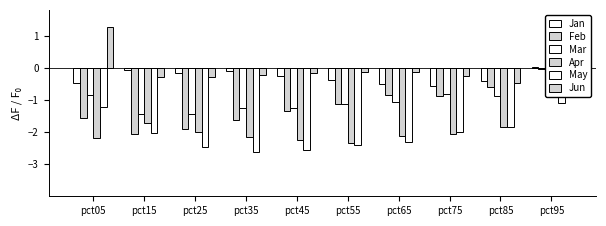

Reading left to right, what are all the values shown in this chart?

Jan: pct05=-0.5	pct15=-0.1	pct25=-0.2	pct35=-0.1	pct45=-0.3	pct55=-0.4	pct65=-0.5	pct75=-0.6	pct85=-0.4	pct95=0.0
Feb: pct05=-1.5	pct15=-2.1	pct25=-1.9	pct35=-1.6	pct45=-1.3	pct55=-1.1	pct65=-0.8	pct75=-0.9	pct85=-0.6	pct95=-0.0
Mar: pct05=-0.9	pct15=-1.4	pct25=-1.4	pct35=-1.3	pct45=-1.3	pct55=-1.1	pct65=-1.1	pct75=-0.8	pct85=-0.9	pct95=-0.1
Apr: pct05=-2.2	pct15=-1.7	pct25=-2.0	pct35=-2.2	pct45=-2.3	pct55=-2.3	pct65=-2.1	pct75=-2.1	pct85=-1.8	pct95=-0.9
May: pct05=-1.2	pct15=-2.0	pct25=-2.5	pct35=-2.6	pct45=-2.6	pct55=-2.4	pct65=-2.3	pct75=-2.0	pct85=-1.9	pct95=-1.1
Jun: pct05=1.3	pct15=-0.3	pct25=-0.3	pct35=-0.2	pct45=-0.2	pct55=-0.1	pct65=-0.1	pct75=-0.3	pct85=-0.5	pct95=-0.1